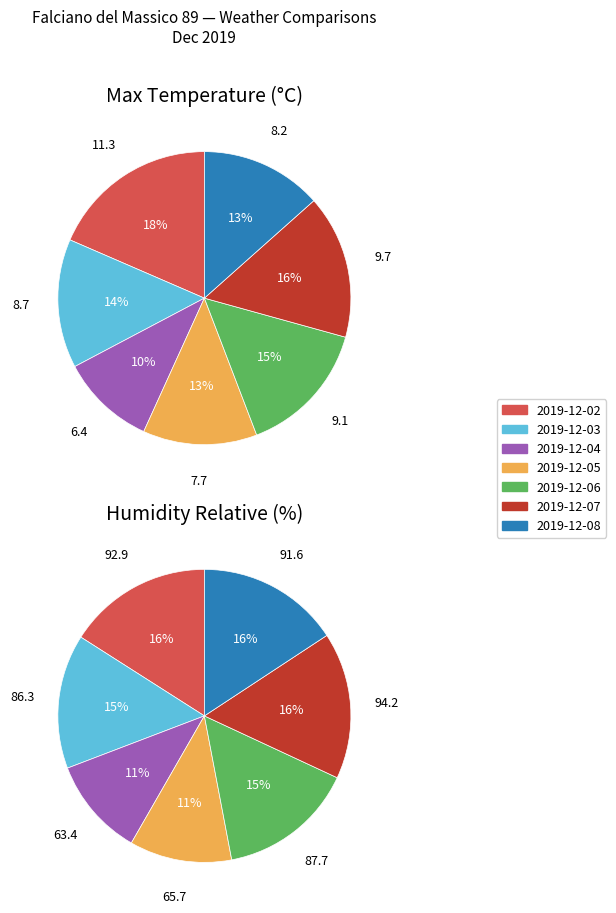

Count the number of slices in the pie.

7